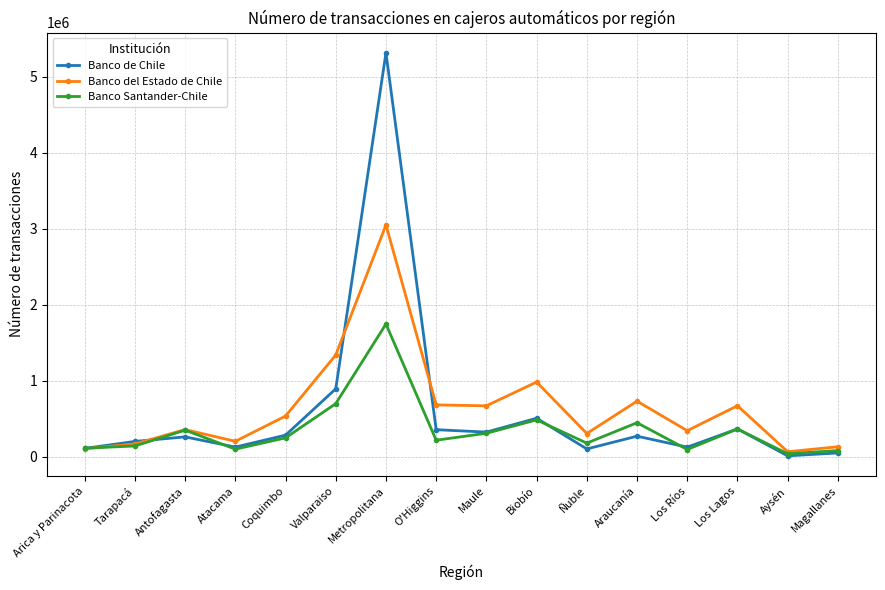

Which series has the widest spread of values?

Banco de Chile